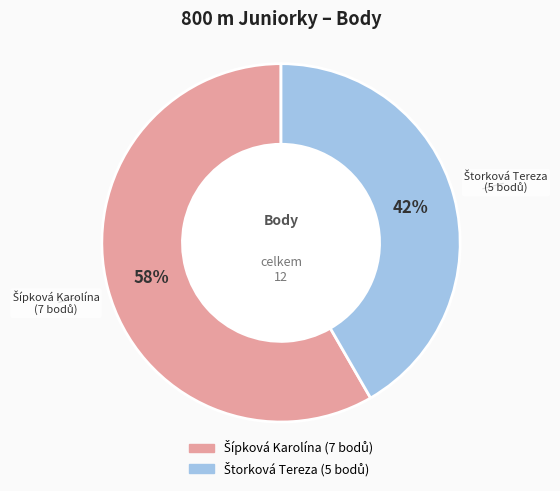

Is there a majority slice in this chart?

Yes